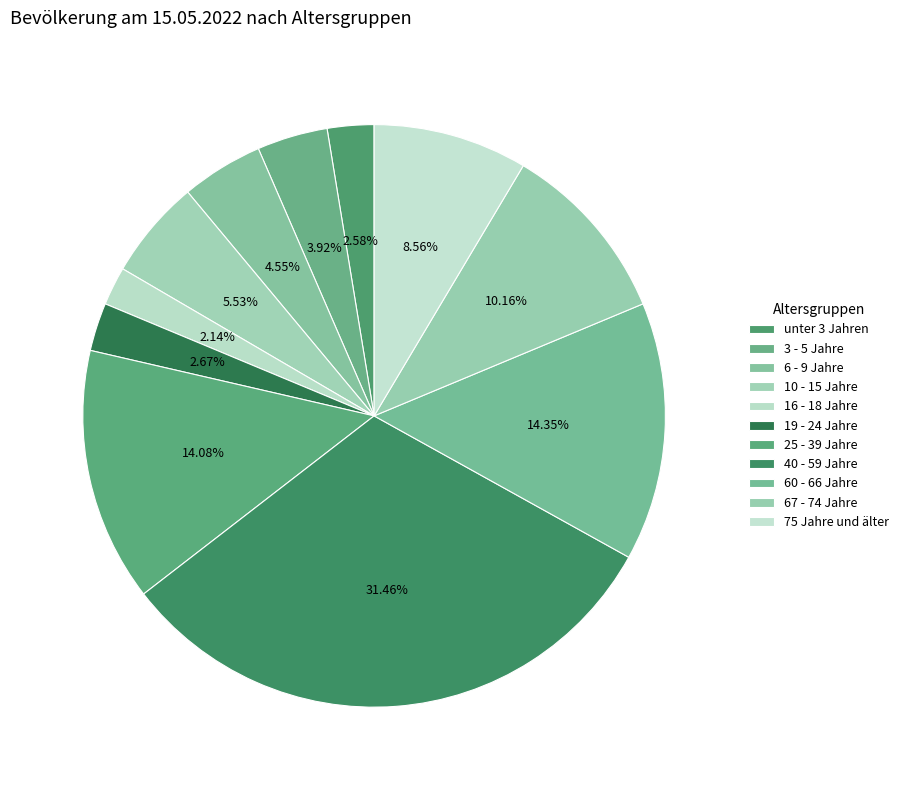

To the nearest percent, what is the difference between the 67 - 74 Jahre and 10 - 15 Jahre slice percentages?

5%